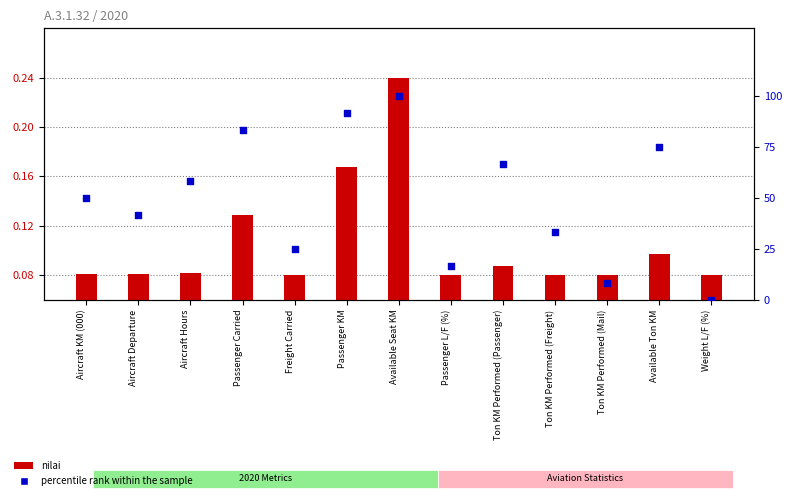

Which series contains the lowest Y value?

percentile rank within the sample